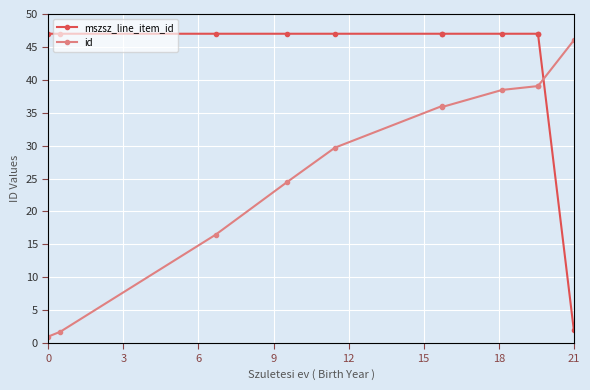

The value of mszsz_line_item_id at 9 is 24.9. True or false?

False